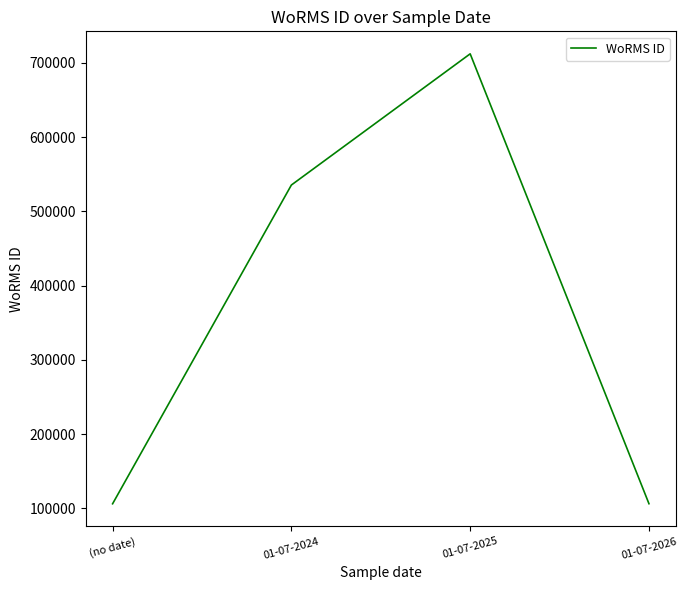

True or false: there are more than 0 points higher than both neighbors.

True